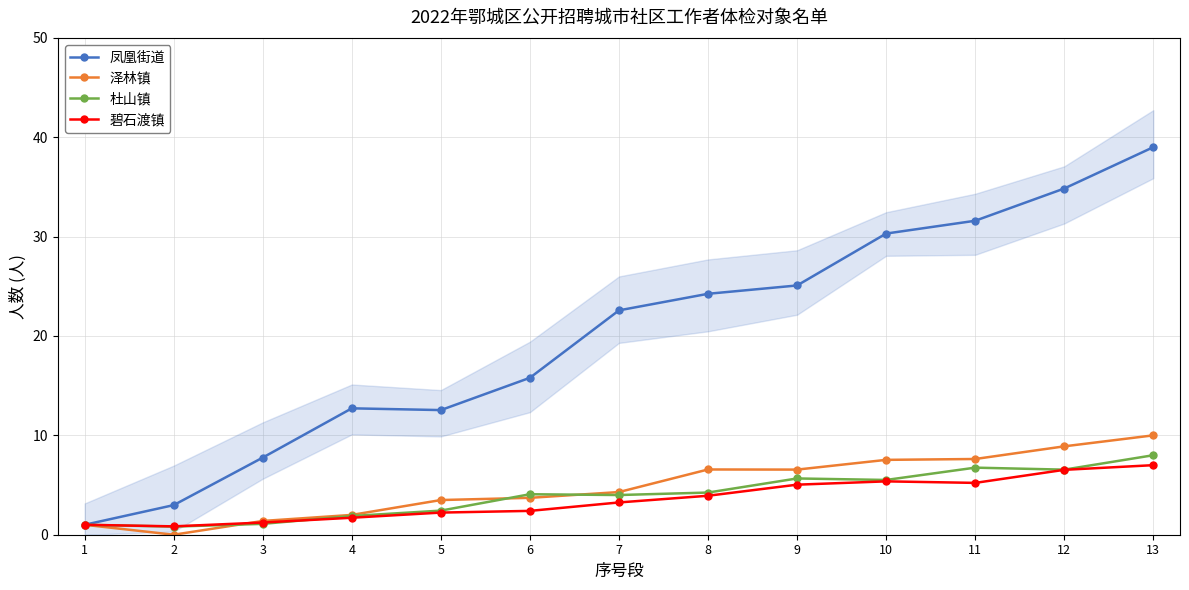

Rank the categories by 凤凰街道 value from lowest to highest.

1, 2, 3, 5, 4, 6, 7, 8, 9, 10, 11, 12, 13